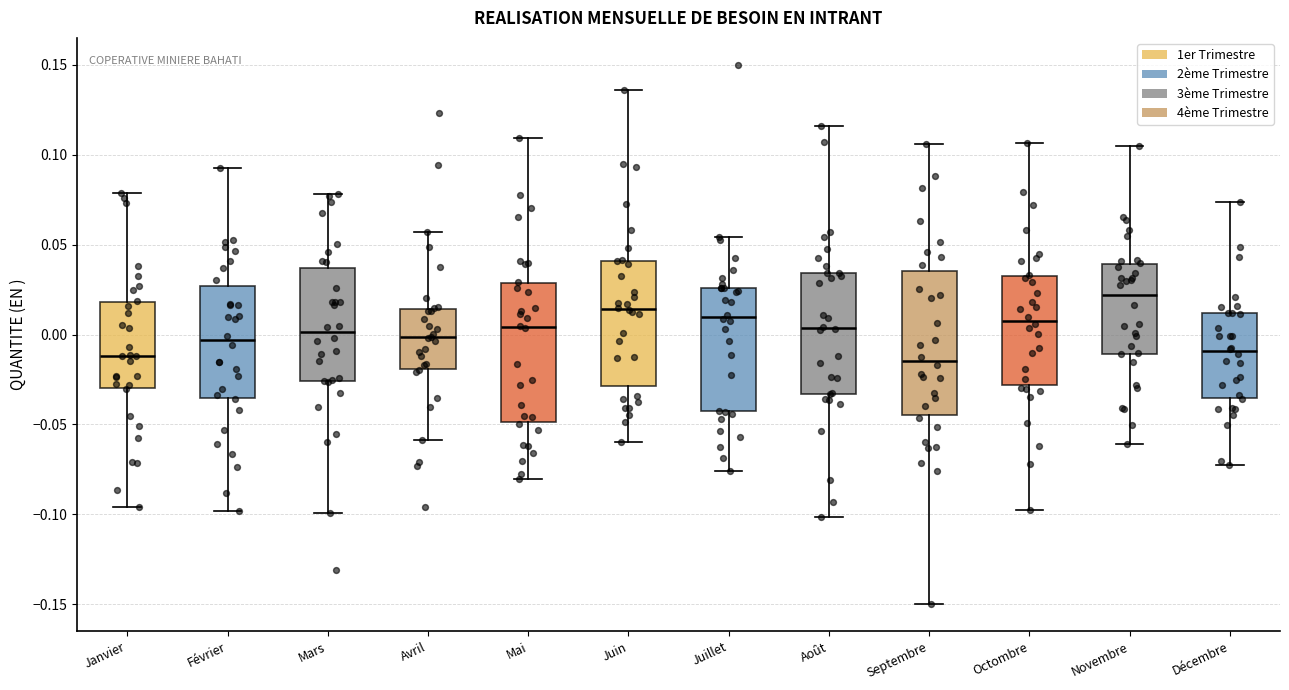

Reading left to right, read every box against the y-axis: the position of its median line, the range the box covers, and the ends of its whiskers. The values are not printed on the chart, so give them approximately, as read against the axis.

Janvier: median -0.010, box -0.030 to 0.020, whiskers -0.095 to 0.080
Février: median -0.005, box -0.035 to 0.025, whiskers -0.100 to 0.095
Mars: median 0.000, box -0.025 to 0.035, whiskers -0.100 to 0.080
Avril: median 0.000, box -0.020 to 0.015, whiskers -0.060 to 0.055
Mai: median 0.005, box -0.050 to 0.030, whiskers -0.080 to 0.110
Juin: median 0.015, box -0.030 to 0.040, whiskers -0.060 to 0.135
Juillet: median 0.010, box -0.045 to 0.025, whiskers -0.075 to 0.055
Août: median 0.005, box -0.035 to 0.035, whiskers -0.100 to 0.115
Septembre: median -0.015, box -0.045 to 0.035, whiskers -0.150 to 0.105
Octombre: median 0.010, box -0.030 to 0.035, whiskers -0.100 to 0.105
Novembre: median 0.020, box -0.010 to 0.040, whiskers -0.060 to 0.105
Décembre: median -0.010, box -0.035 to 0.010, whiskers -0.070 to 0.075